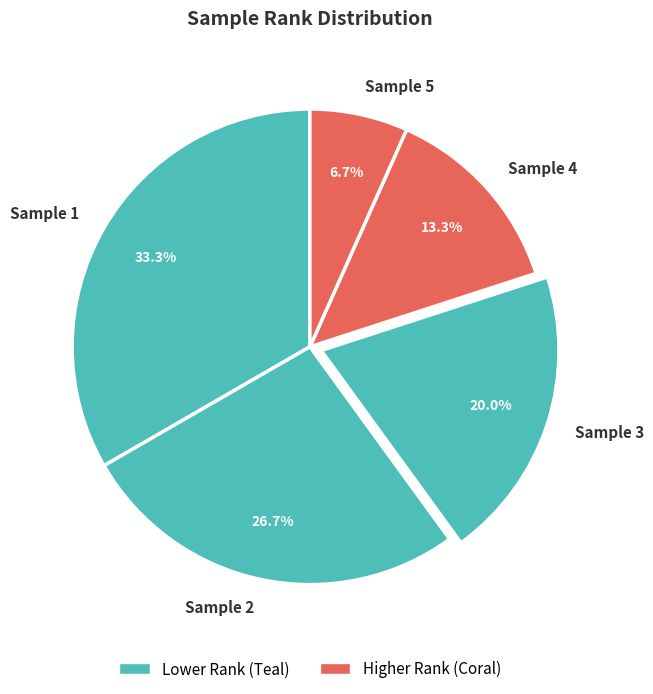

How much of the chart is everything except Sample 5?

93.3%